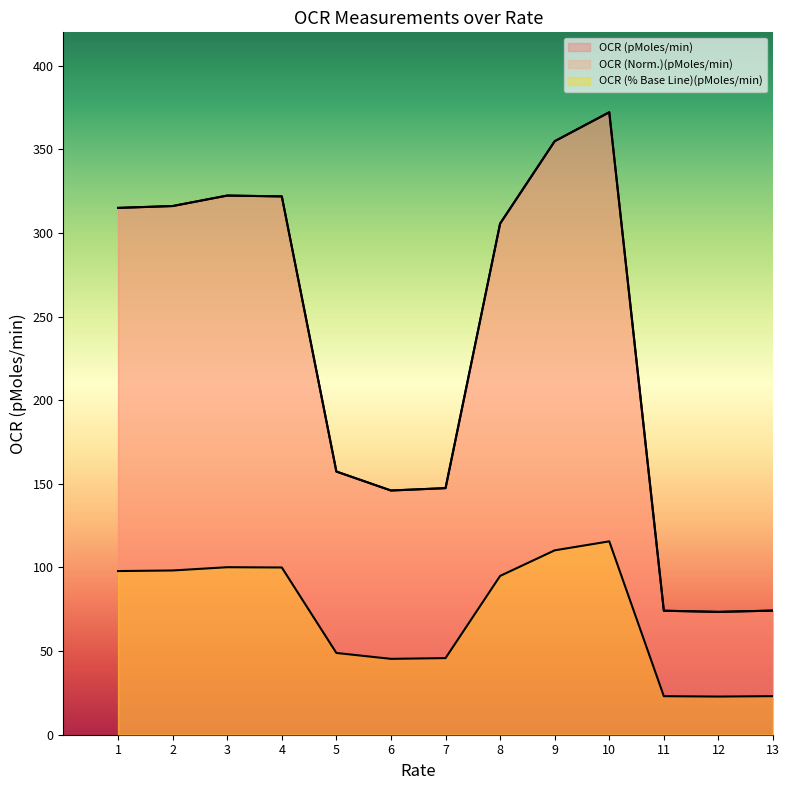

True or false: OCR (Norm.)(pMoles/min) has more than 2 points higher than both neighbors.

False